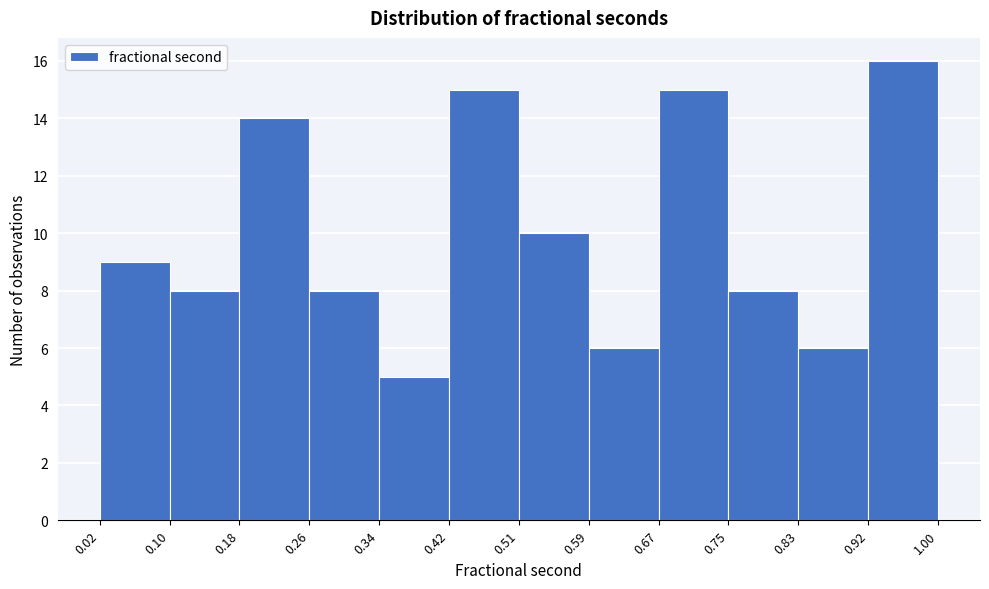

Reading left to right, list every bar in this chart as the range it spans on the x-axis followed by its height. The values are not printed on the chart, so give them approximately, as read against the axis.

0.02 to 0.10: 9
0.10 to 0.18: 8
0.18 to 0.26: 14
0.26 to 0.34: 8
0.34 to 0.42: 5
0.42 to 0.51: 15
0.51 to 0.59: 10
0.59 to 0.67: 6
0.67 to 0.75: 15
0.75 to 0.83: 8
0.83 to 0.92: 6
0.92 to 1.00: 16